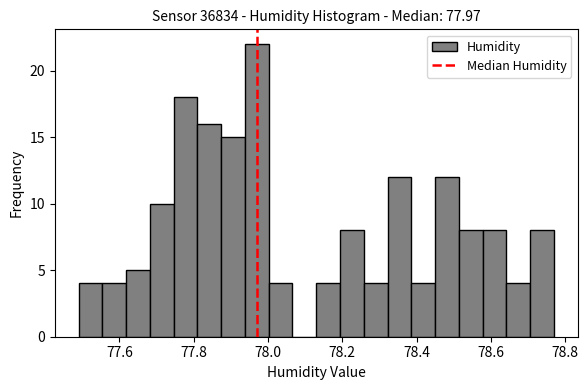

Around what value on the x-axis is the tallest bar? Give the approximate position of its centre, as read against the axis.

77.98